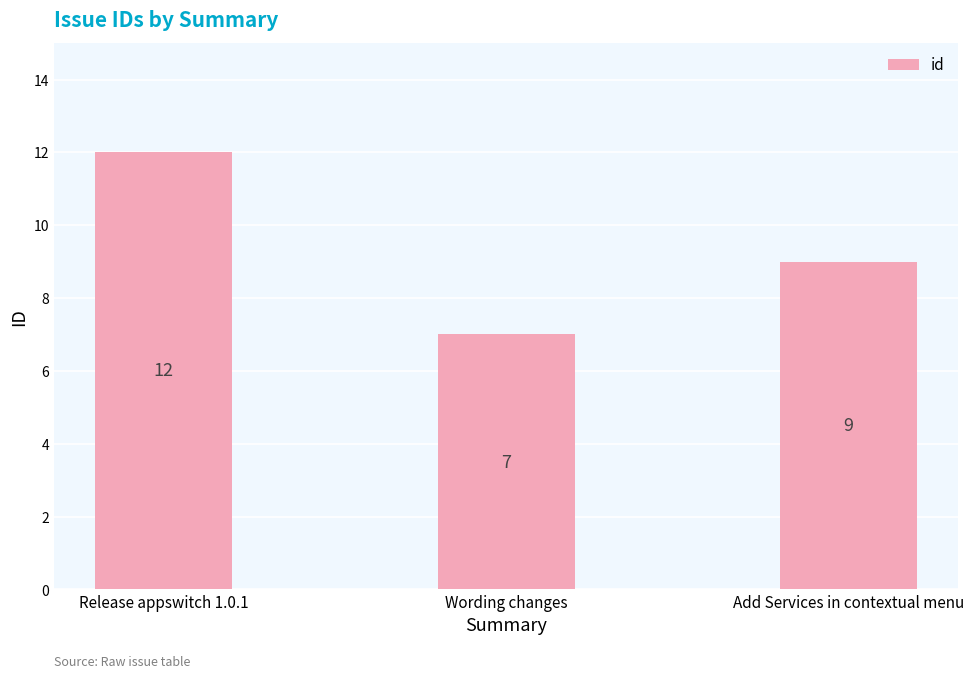

Reading left to right, extract all data points from this chart.

12	7	9